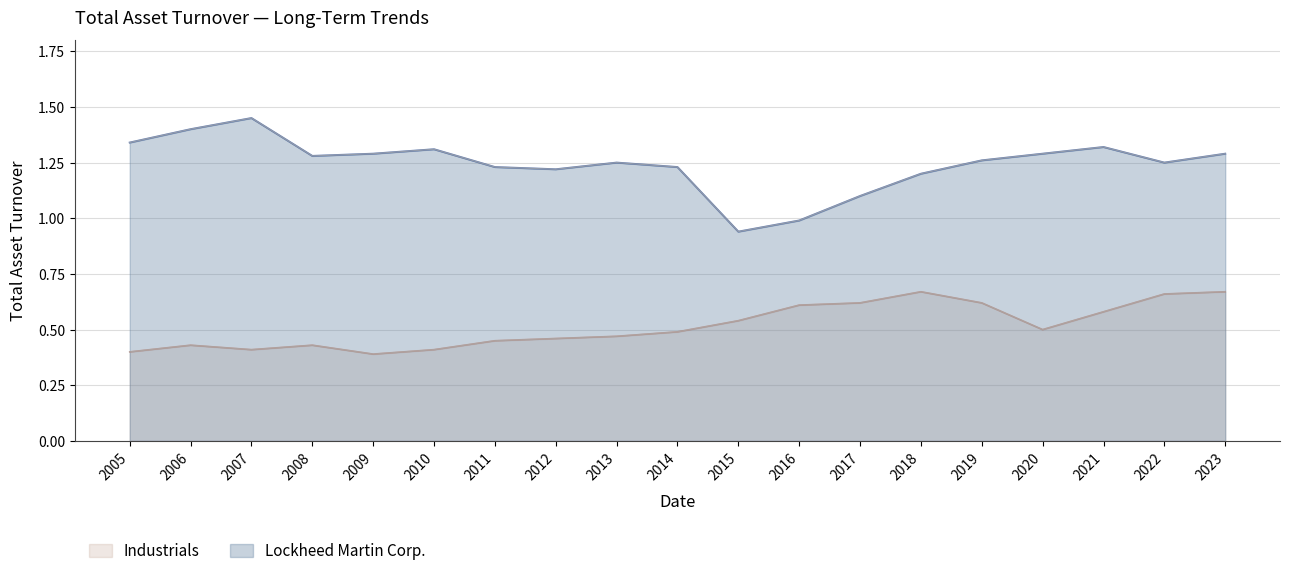

Count the Industrials values in the range 0 to 1.

19